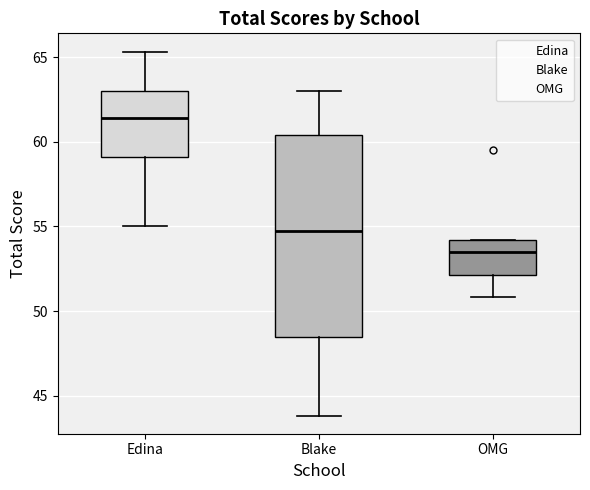

Reading left to right, transcribe this box plot: for each box, give where its median line is, the range the box spans, and where its two whiskers end, as read against the y-axis. The values are not printed on the chart, so give them approximately, as read against the axis.

Edina: median 61.5, box 59.0 to 63.0, whiskers 55.0 to 65.5
Blake: median 55.0, box 48.5 to 60.5, whiskers 44.0 to 63.0
OMG: median 53.5, box 52.0 to 54.0, whiskers 51.0 to 54.0